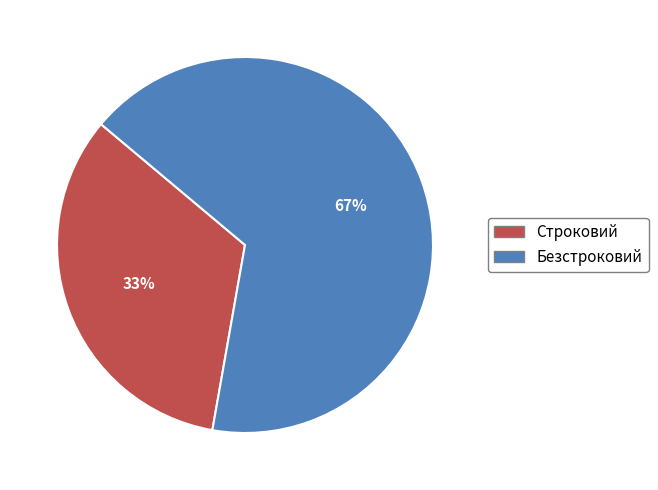

To the nearest percent, what percentage of the pie is Строковий?

33%